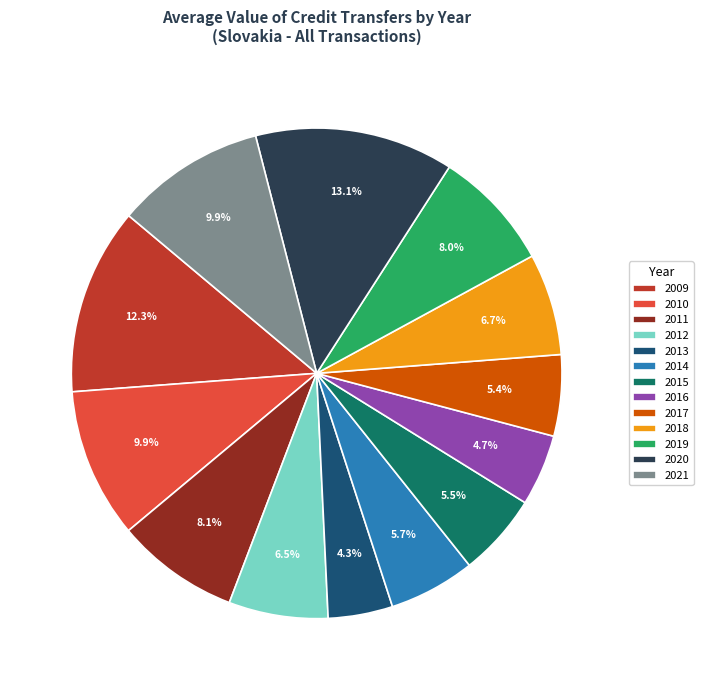

Which category has the biggest portion of the pie?

2020